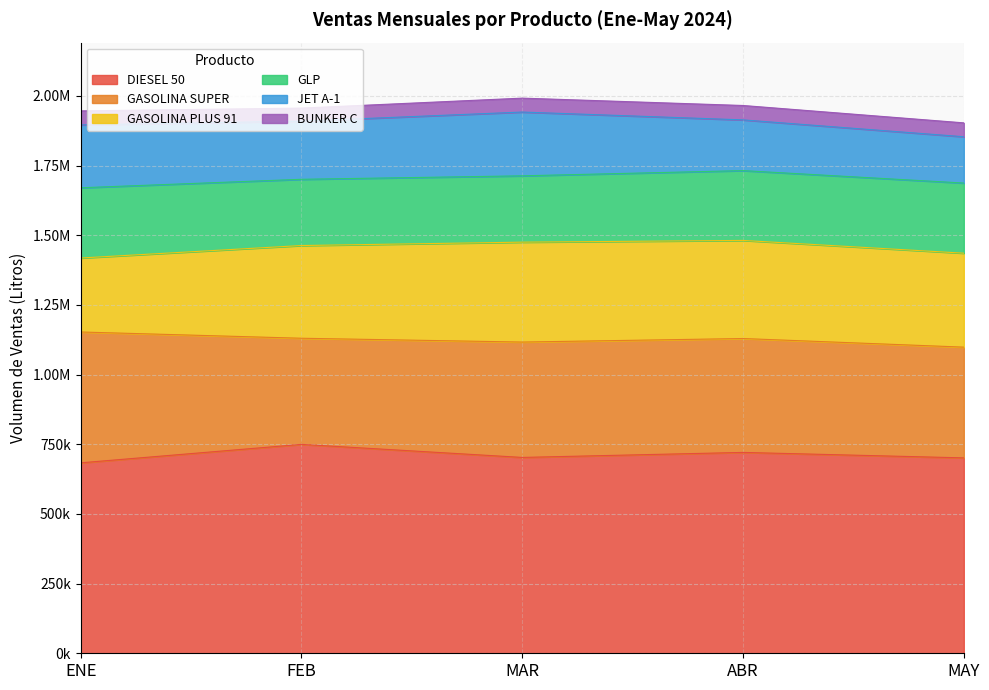

True or false: GASOLINA SUPER has more than 2 interior local peaks.

False